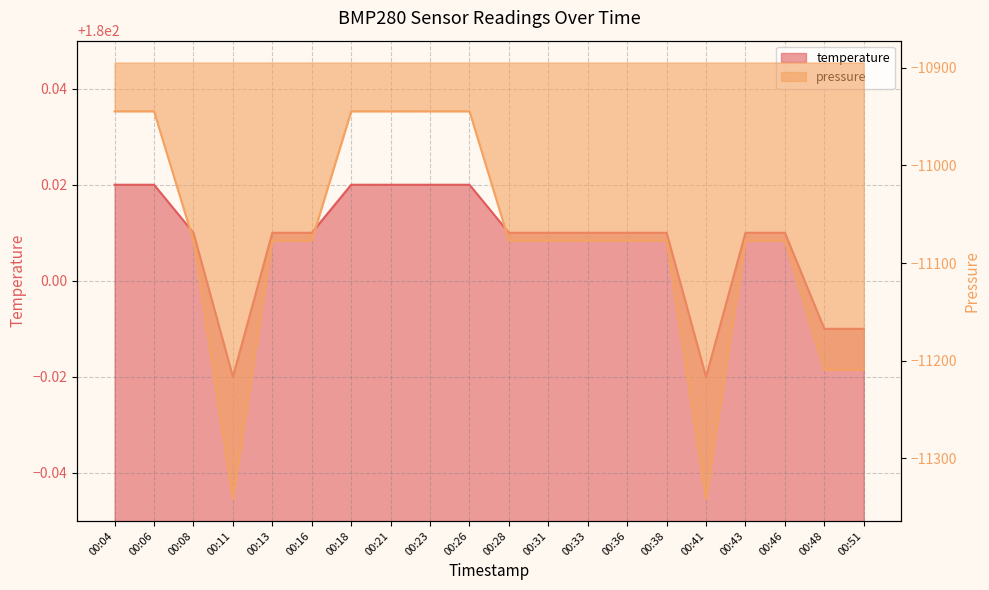

Does the chart have visible grid lines?

Yes